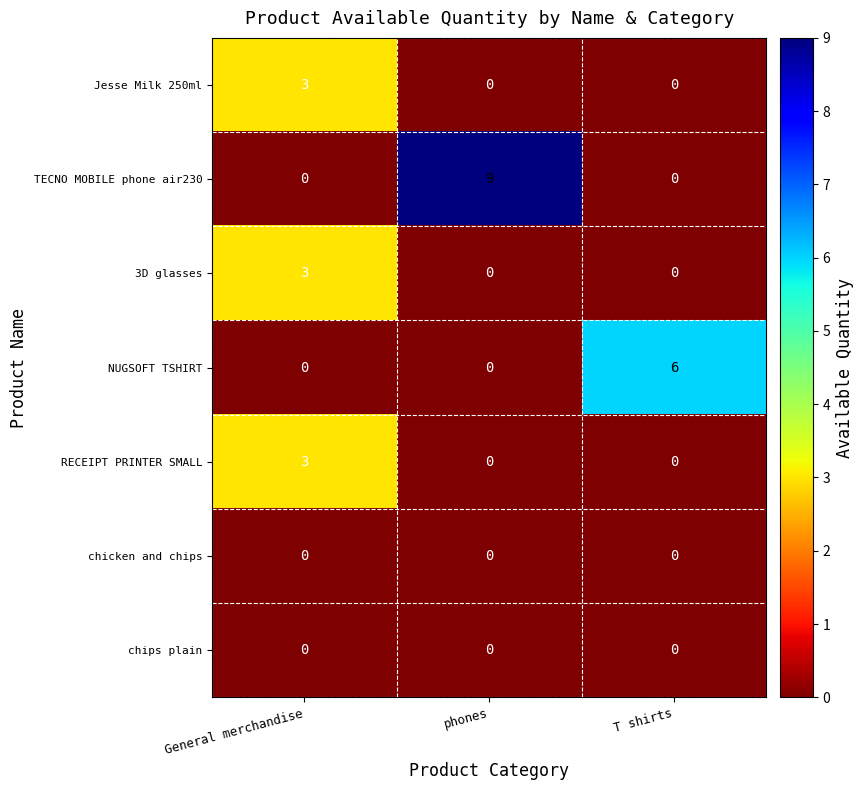

Which series has the largest total across all categories?

TECNO MOBILE phone air230